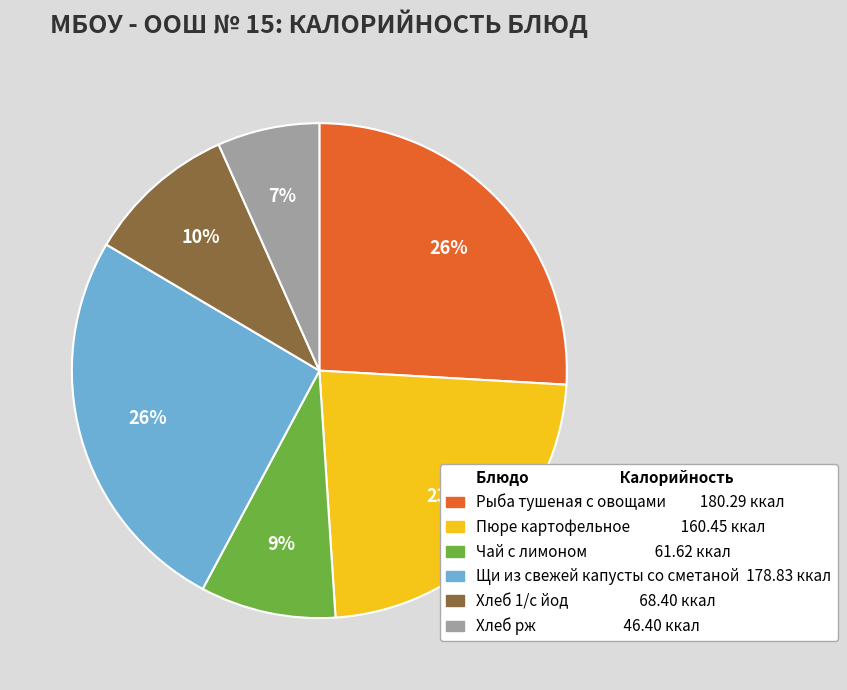

How many segments does this pie chart have?

6